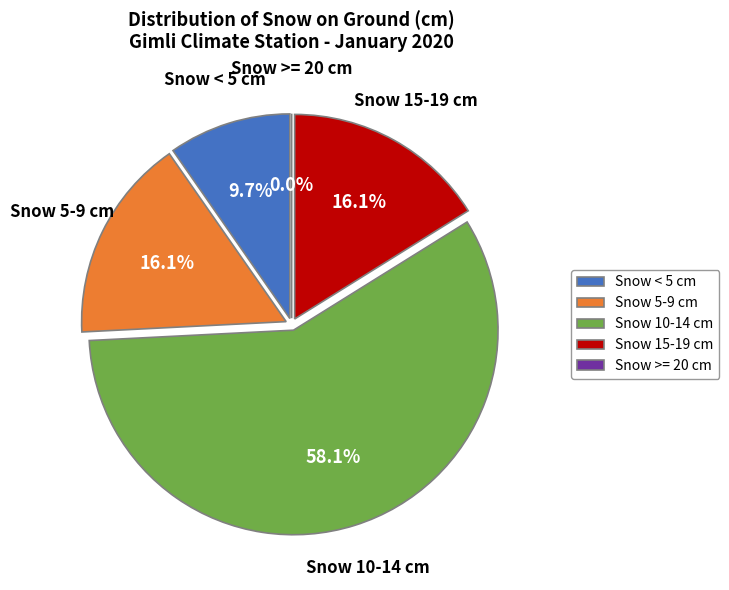

True or false: Snow >= 25 cm accounts for 16% of the total.

False